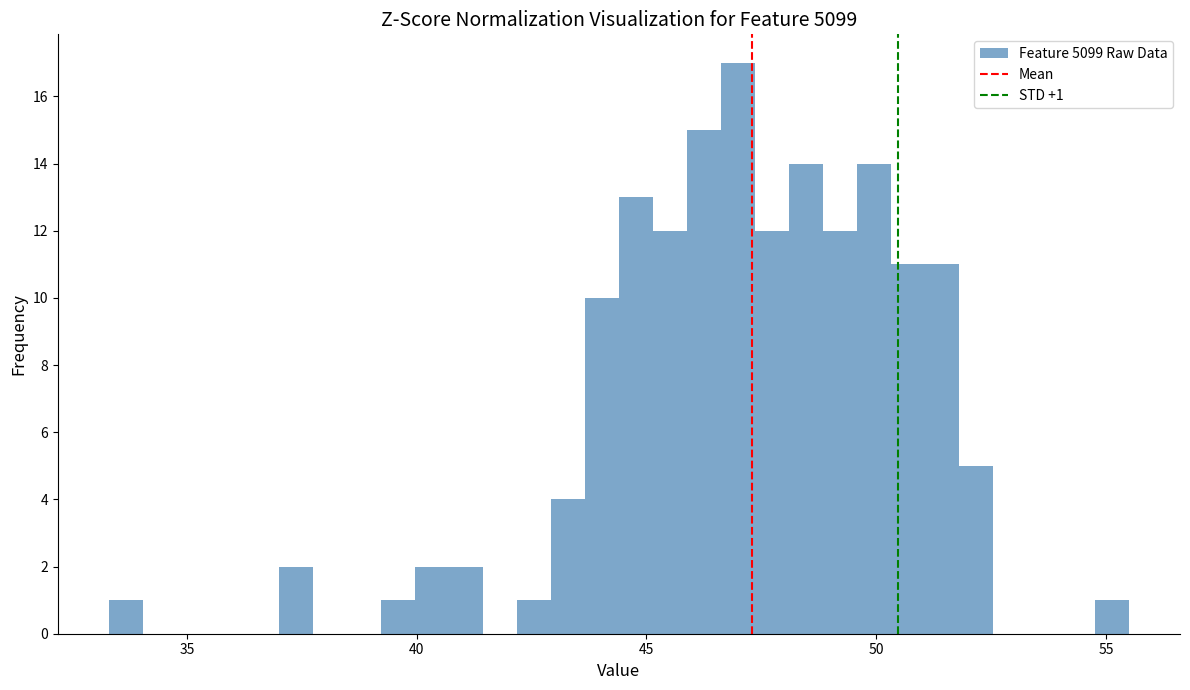

Read against the x-axis, roughly where is the centre of the tallest bar?

47.0